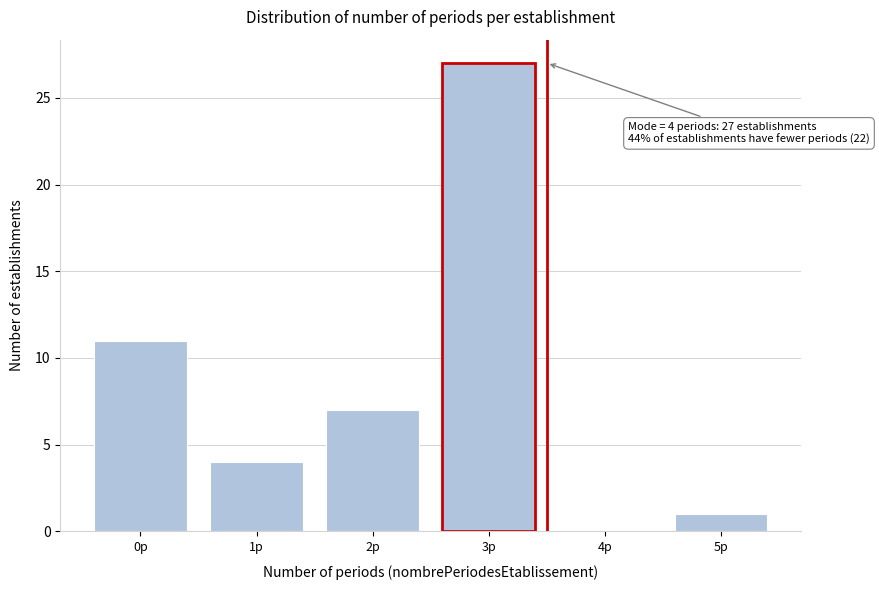

Reading right to left, what are all the values shown in this chart?

5p=1	4p=0	3p=27	2p=7	1p=4	0p=11